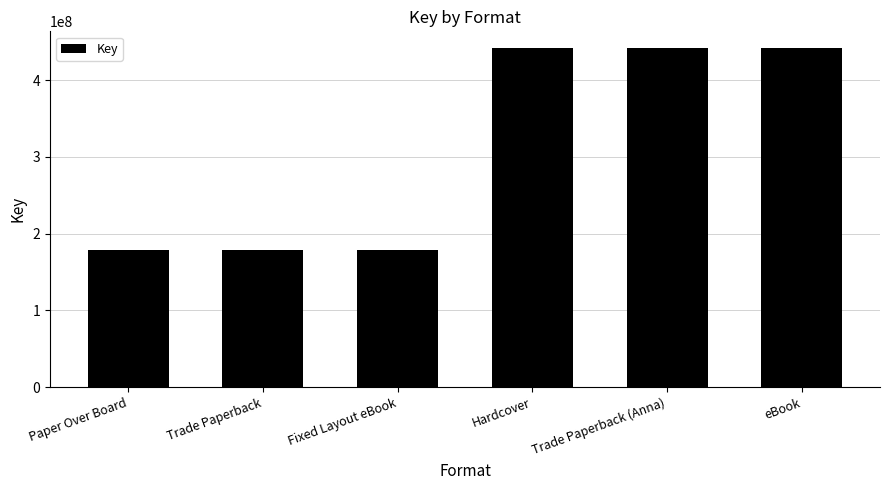

What is the difference between the maximum and minimum values?

262856445